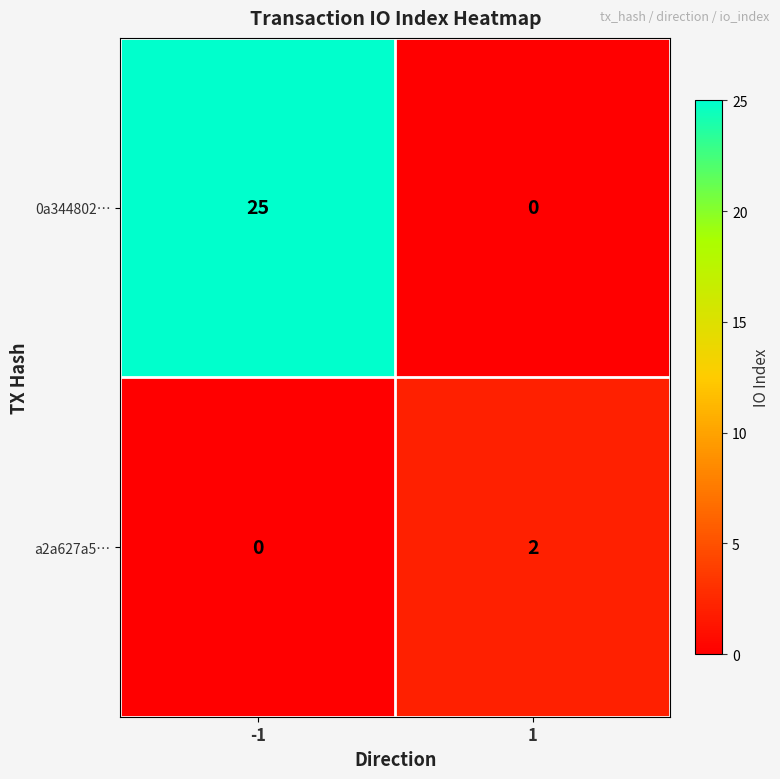

What is the sum of all 0a344802… values?

25